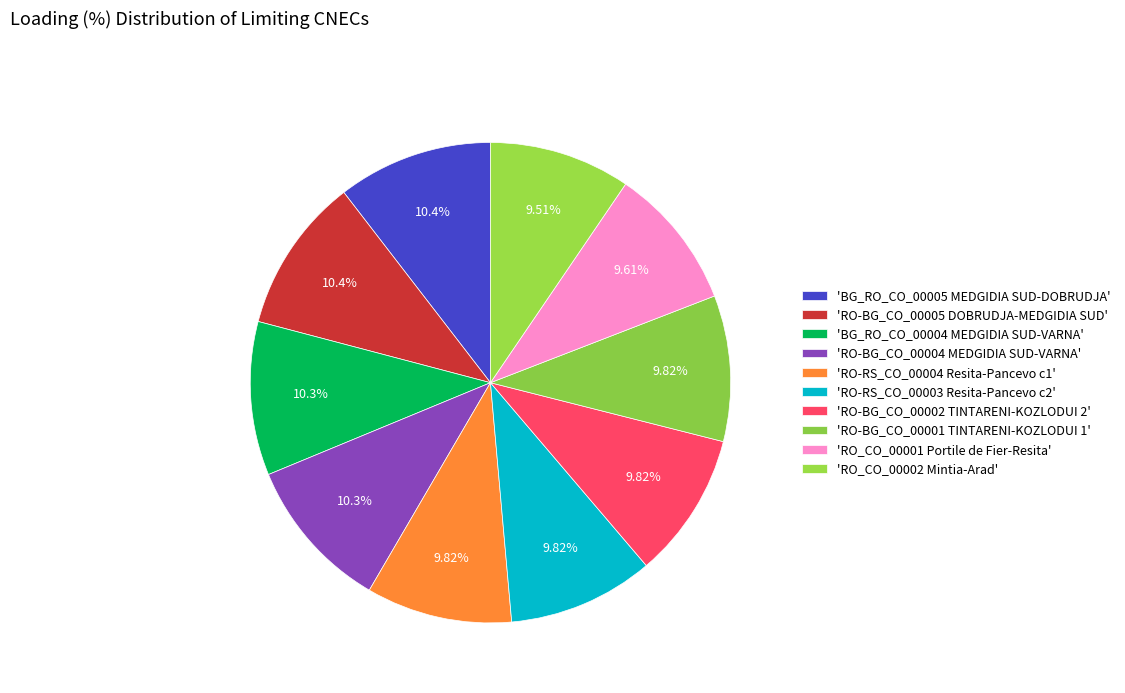

How many segments does this pie chart have?

10